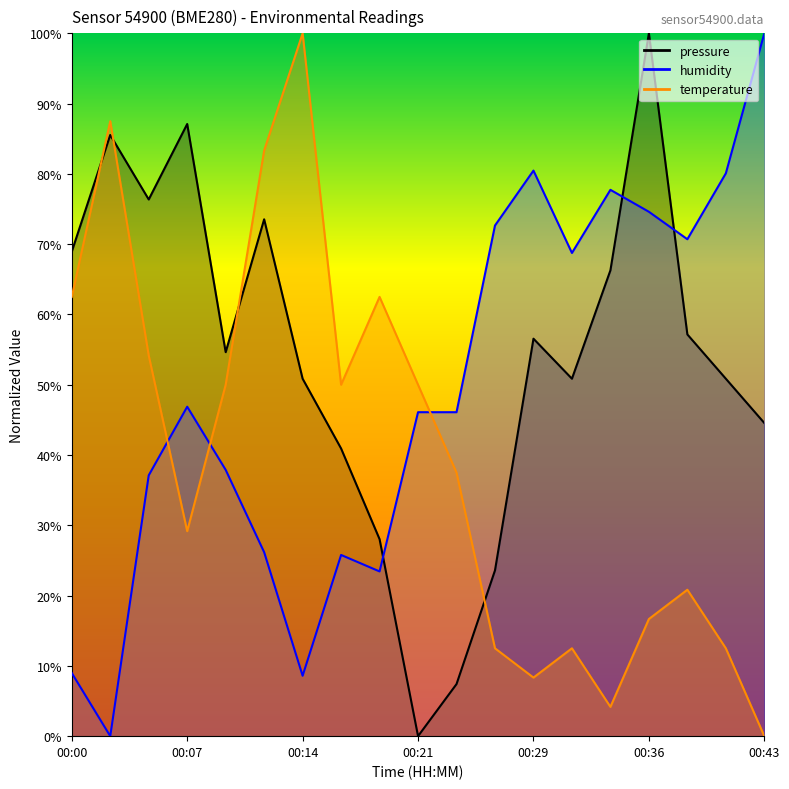

Between 00:34 and 00:24, which is larger?

00:34